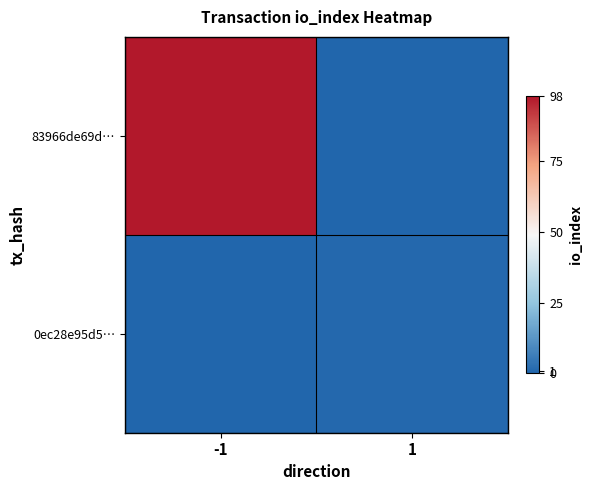

At which category is the sum across all series the highest?

-1